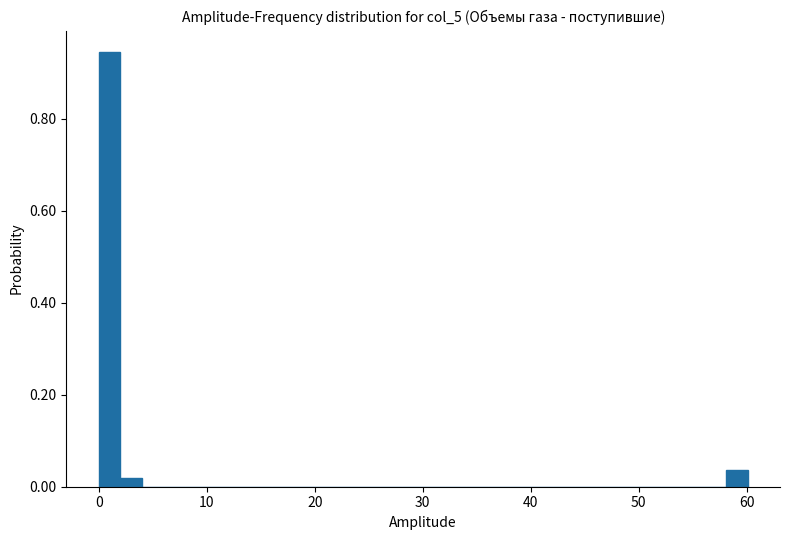

Around what value on the x-axis is the tallest bar? Give the approximate position of its centre, as read against the axis.

1